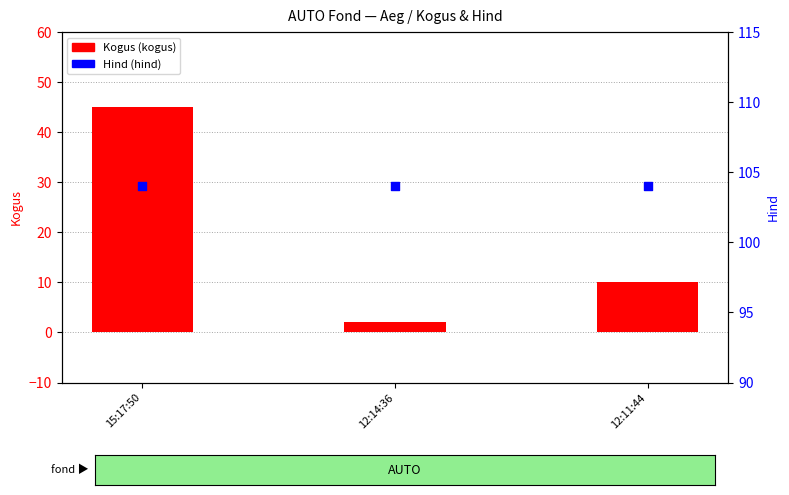

At how many categories does at least one series exceed 63?

3